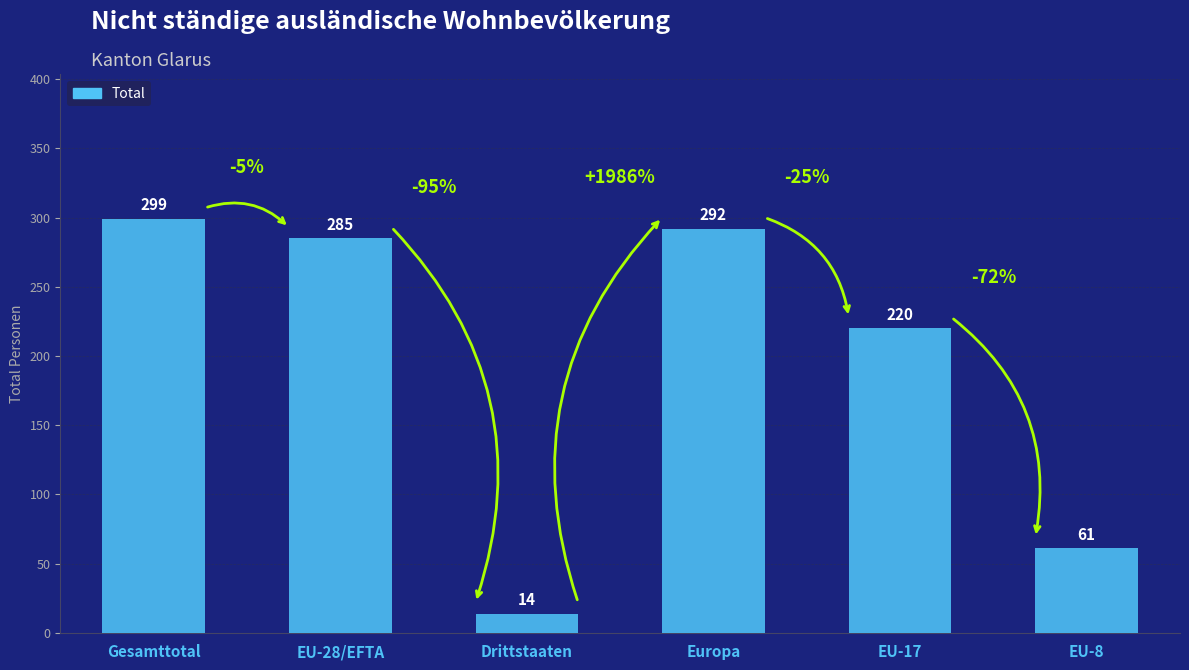

True or false: the data shows 182 at EU-28/EFTA.

False